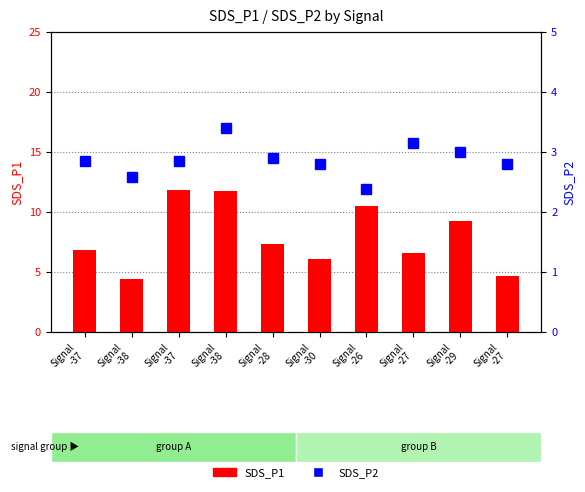

Is it true that SDS_P2 equals 0.9 at Signal
-37?

False